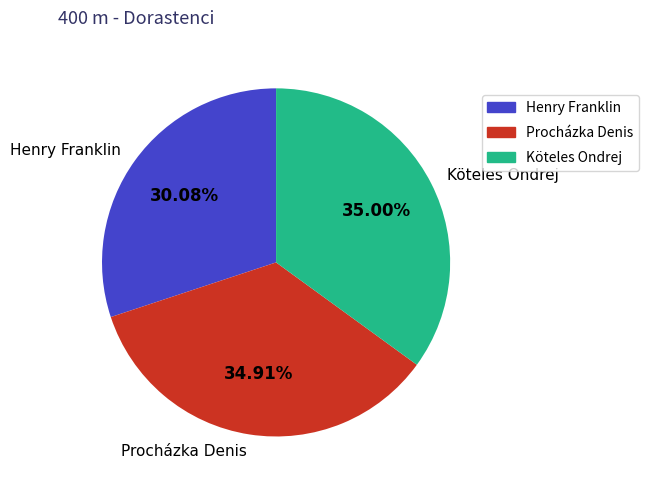

How many segments does this pie chart have?

3